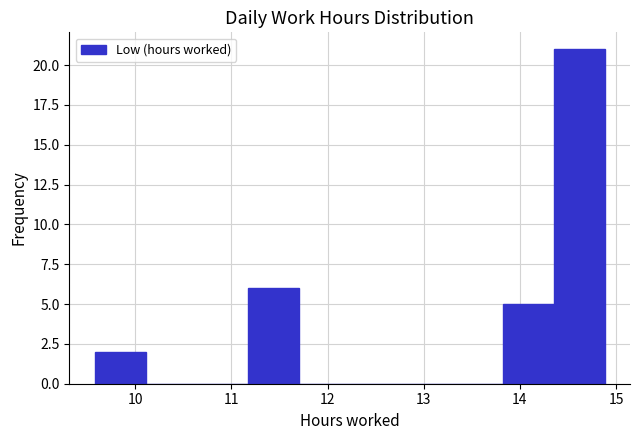

Reading left to right, list every bar in this chart as the range it spans on the x-axis followed by its height. Neither the bar edges nor the heights are printed on the chart, so give them approximately, as read against the axes.

9.58 to 10.11: 2
10.11 to 10.64: 0
10.64 to 11.17: 0
11.17 to 11.70: 6
11.70 to 12.23: 0
12.23 to 12.76: 0
12.76 to 13.29: 0
13.29 to 13.82: 0
13.82 to 14.35: 5
14.35 to 14.88: 21